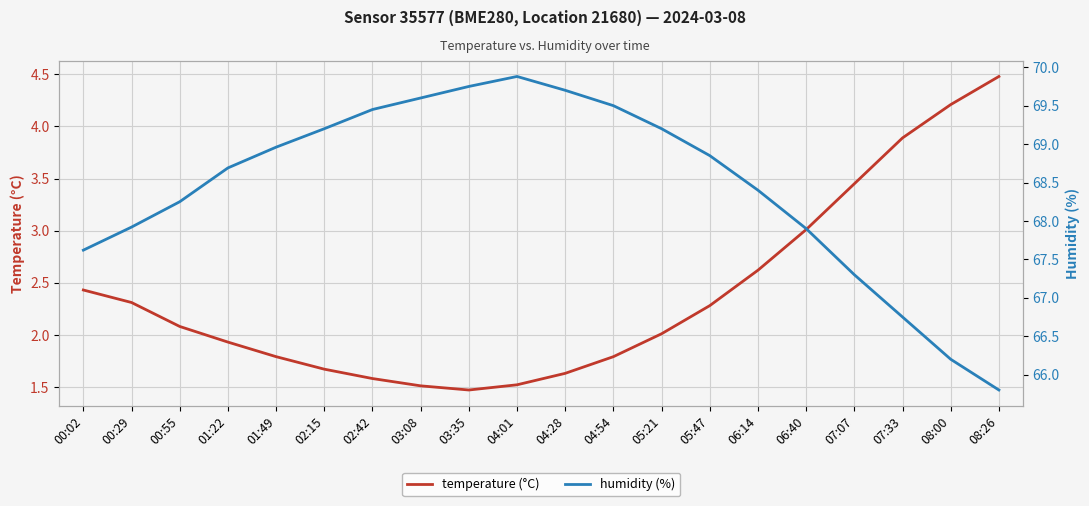

Rank the series by their average value, from highest to lowest.

humidity (%), temperature (°C)